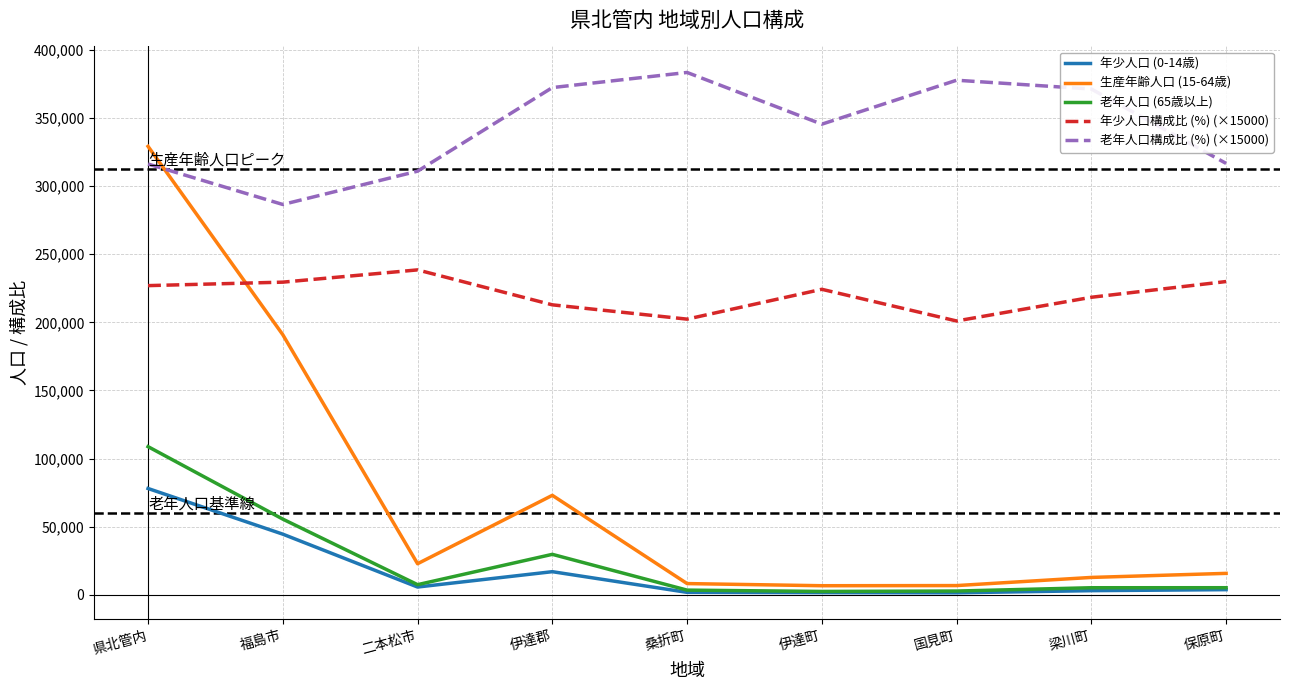

True or false: 年少人口 (0-14歳) and 老年人口構成比 (%) (×15000) cross at least once.

False